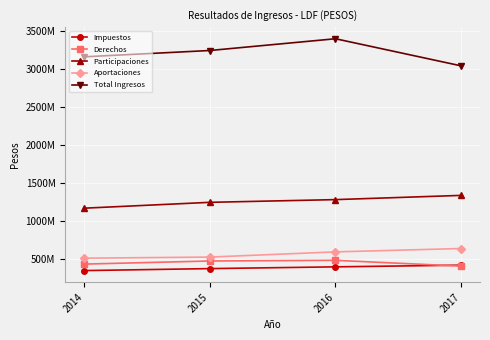

The Total Ingresos series shows 3402198422.0 at 2016. True or false?

True